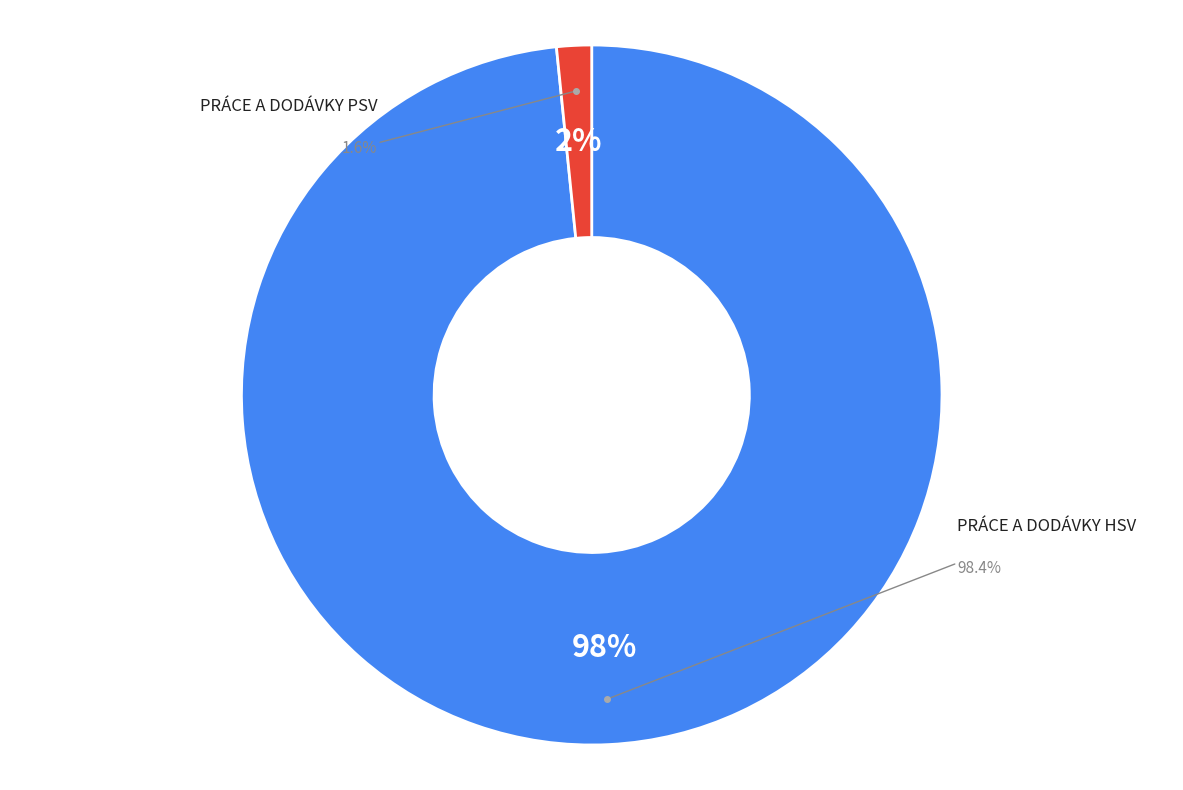

Does PRÁCE A DODÁVKY HSV account for over 50% of the chart?

Yes